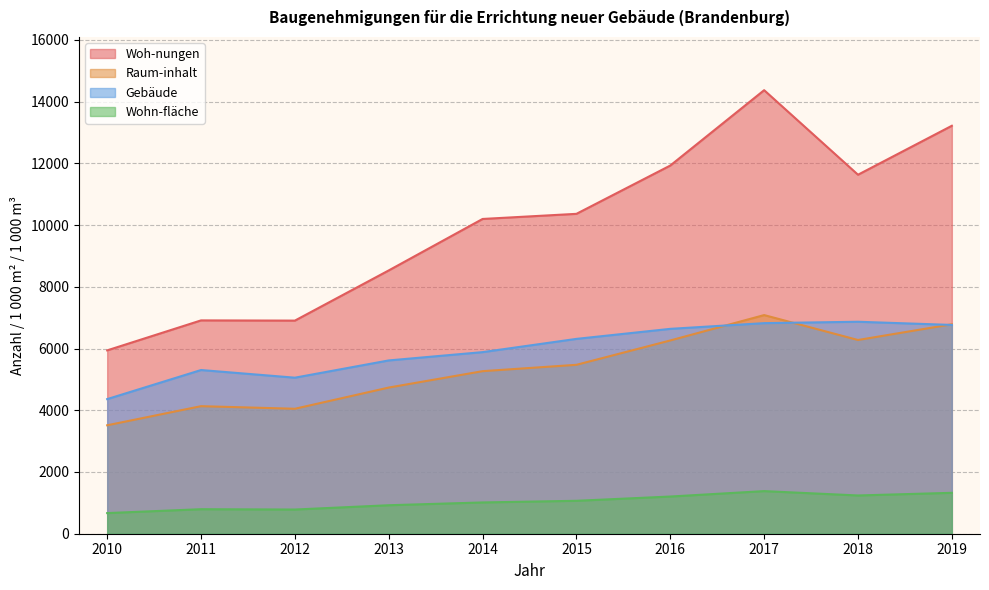

What is the sum of all Gebäude values?

59618.0